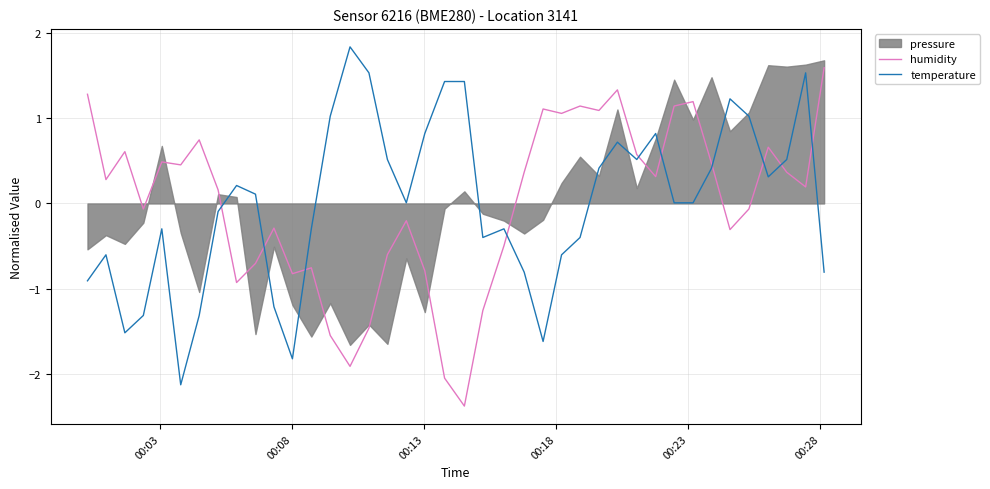

What is the minimum value for temperature?

-2.1